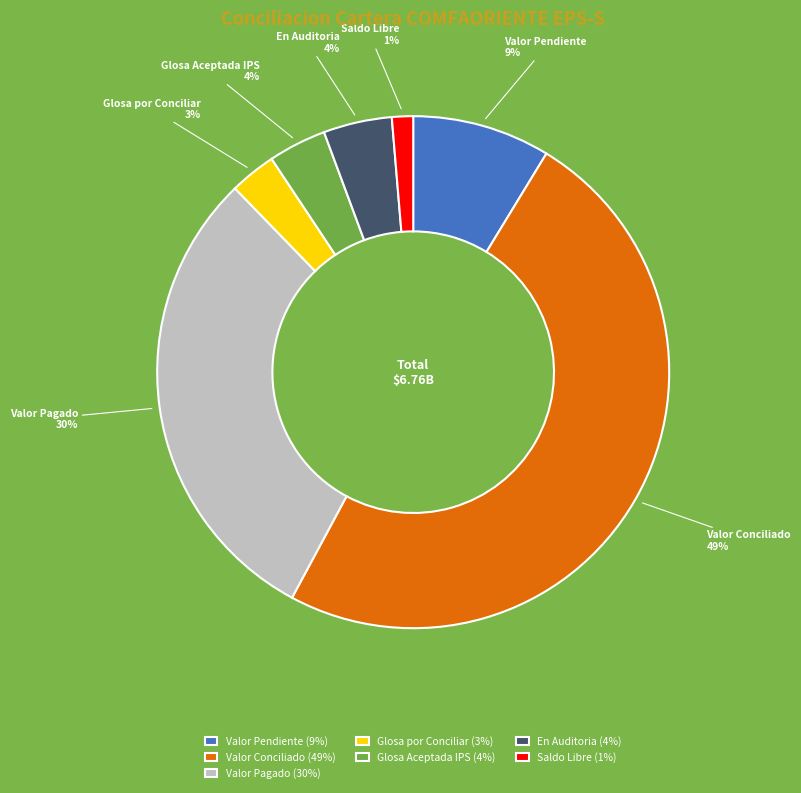

Which category has the biggest portion of the pie?

Valor Conciliado